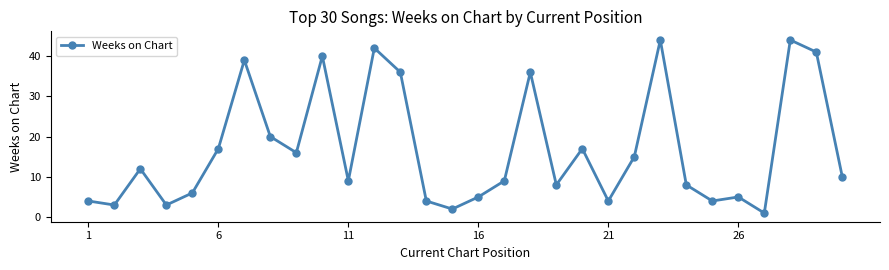

What is the value of the 19th point from the left?

8